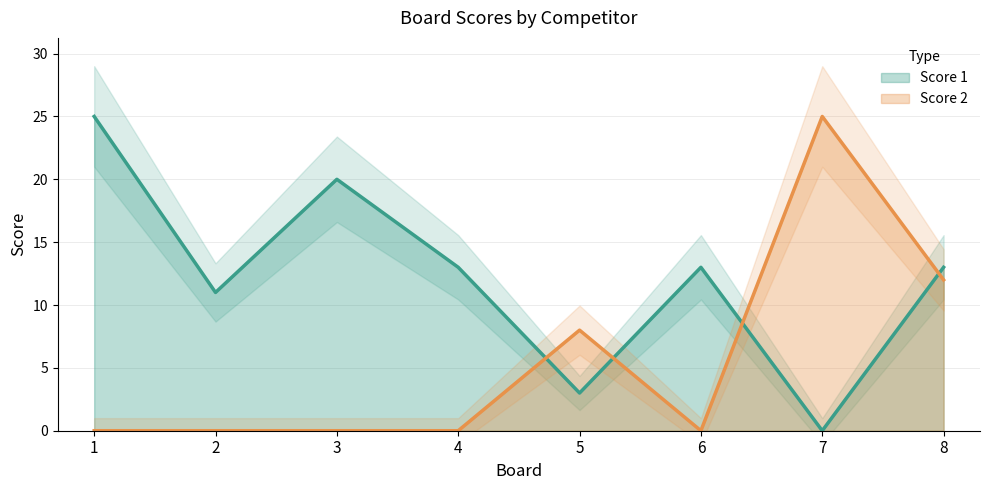

Which has a higher value, 7 or 5?

5